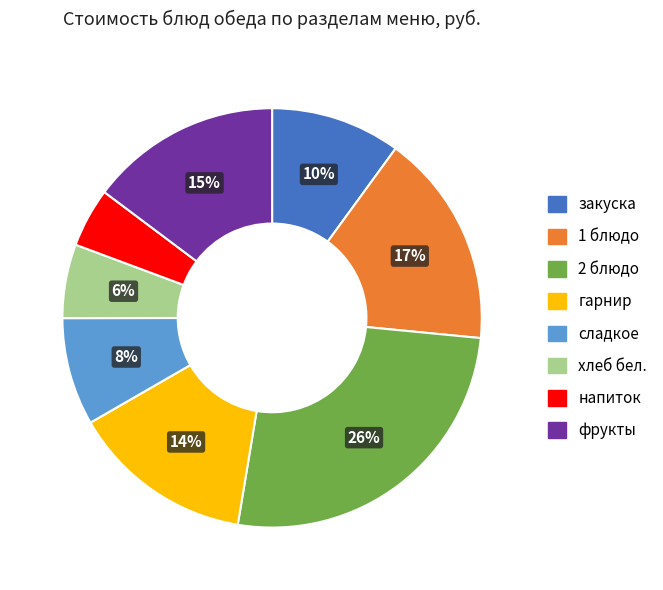

Is the sum of хлеб бел. and закуска greater than half?

No